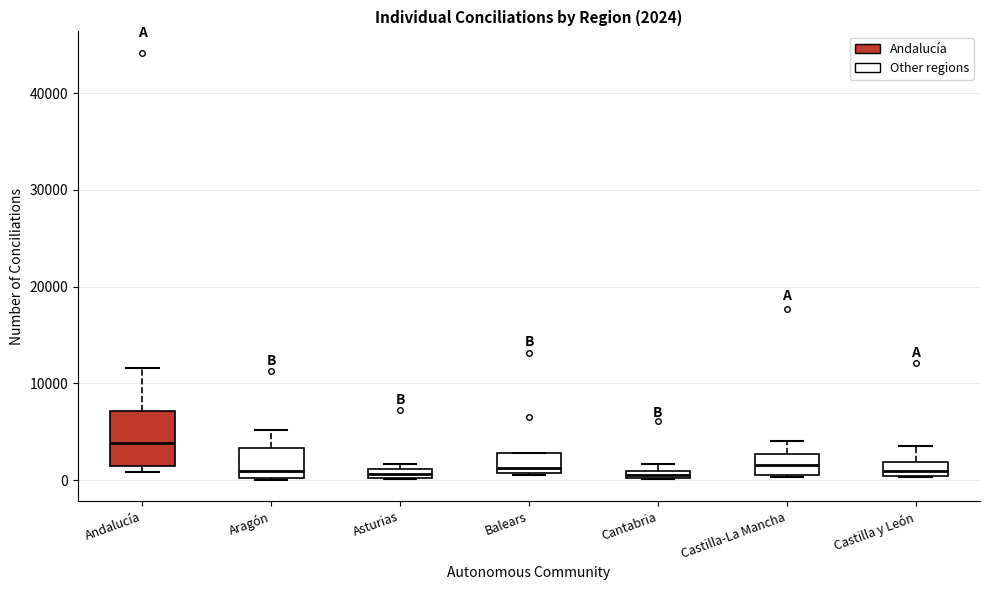

Which box is the tallest, from its lower edge to its upper edge?

Andalucía